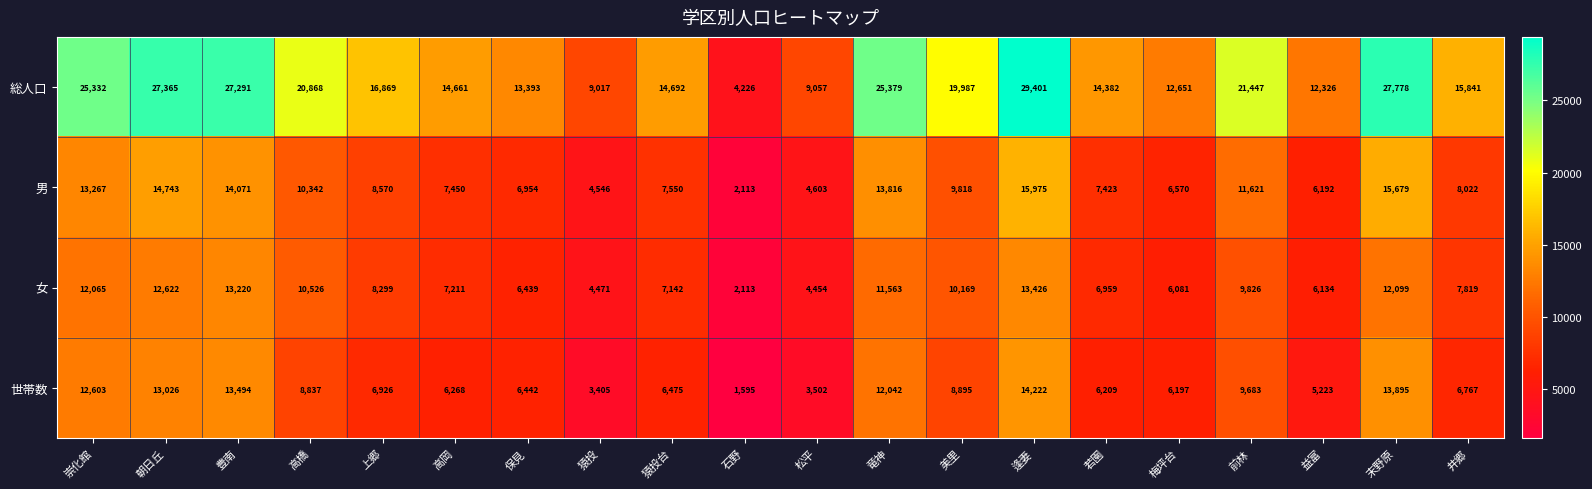

Rank the series by their maximum value, from highest to lowest.

総人口, 男, 世帯数, 女